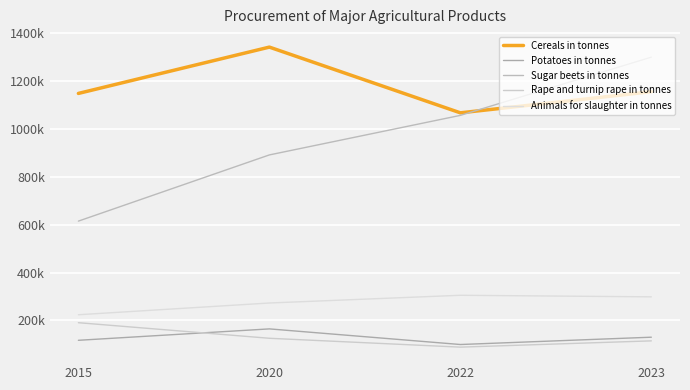

Which has a higher value, 2023 or 2022?

2023